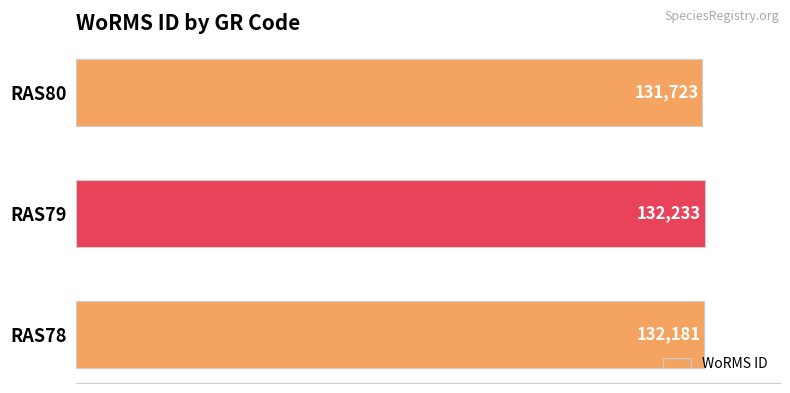

How many bars are there in total?

3